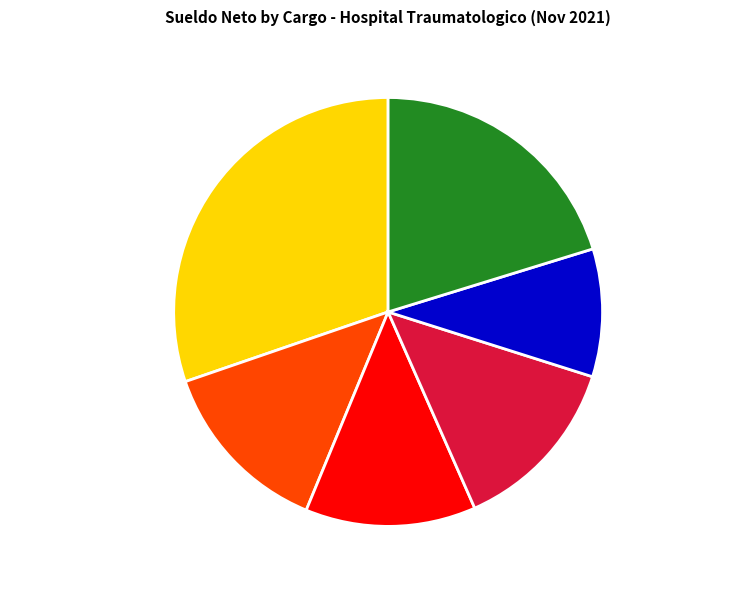

Which has a higher value, SUPERVISOR (BELEN) or GERENTE (VALDEZ)?

SUPERVISOR (BELEN)